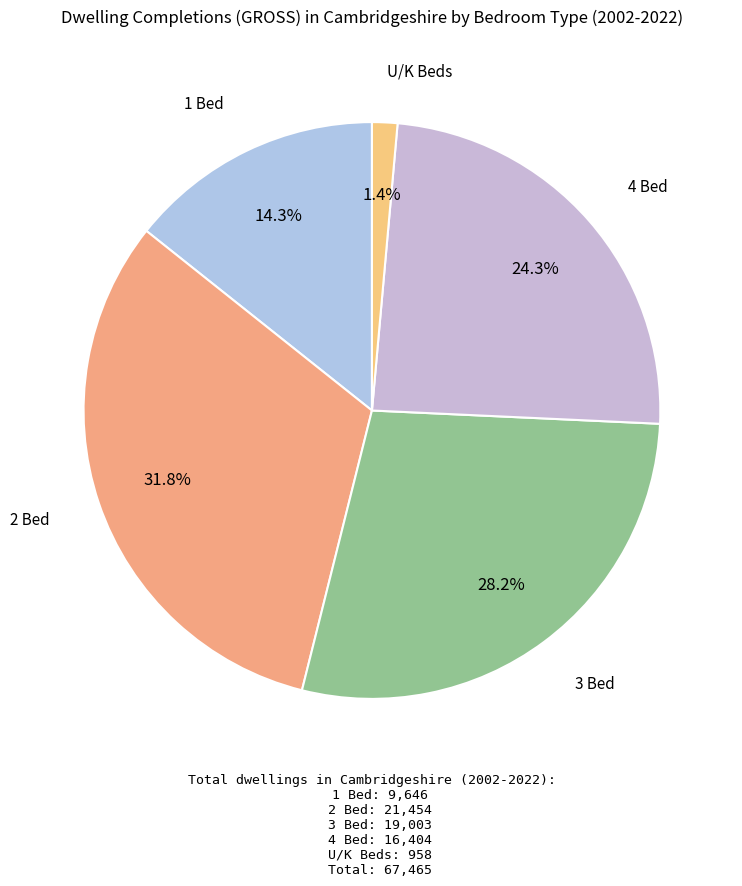

To the nearest percent, what is the difference between the largest and smallest slice percentages?

30%